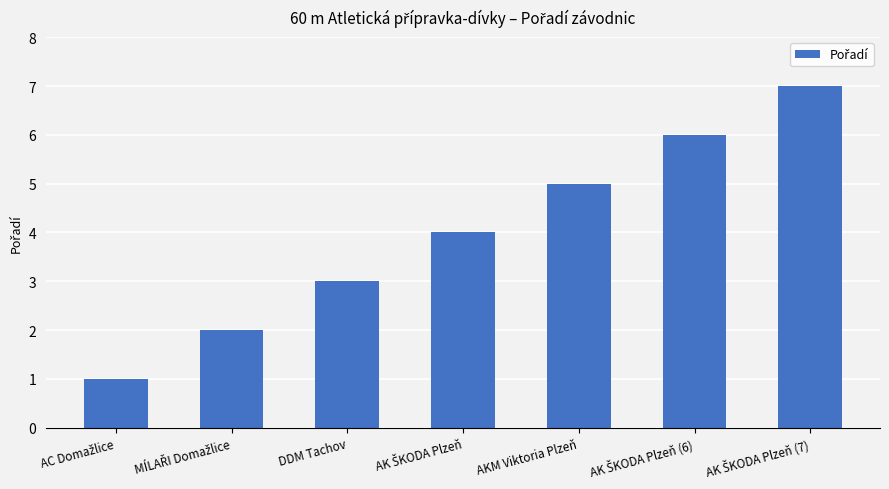

What is the greatest value displayed?

7